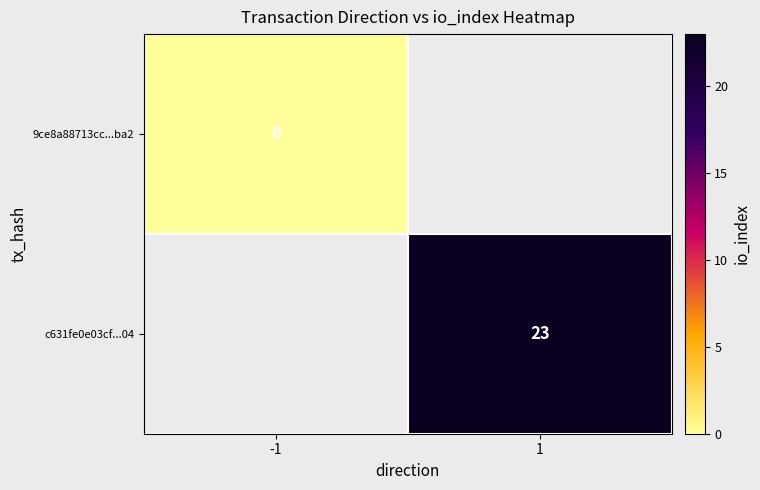

The value of c631fe0e03cf...04 at 1 is 23. True or false?

True